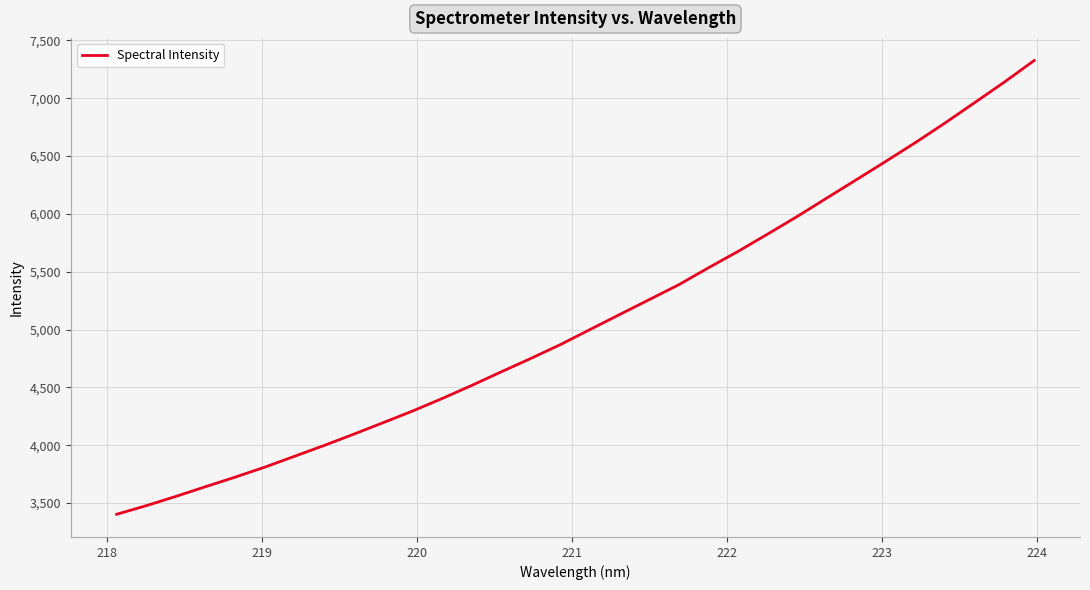

What is the difference between the maximum and minimum values?

3923.1